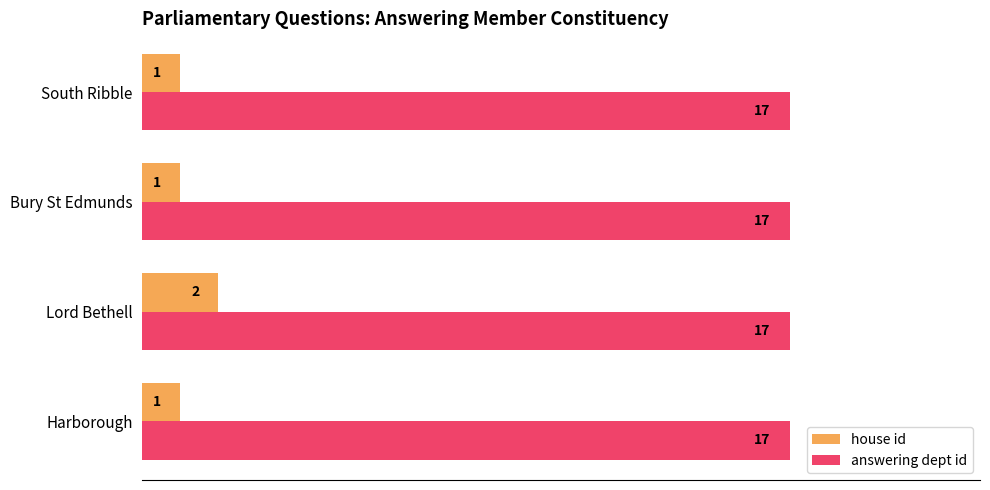

What is the sum of the answering dept id values at Bury St Edmunds and South Ribble?

34